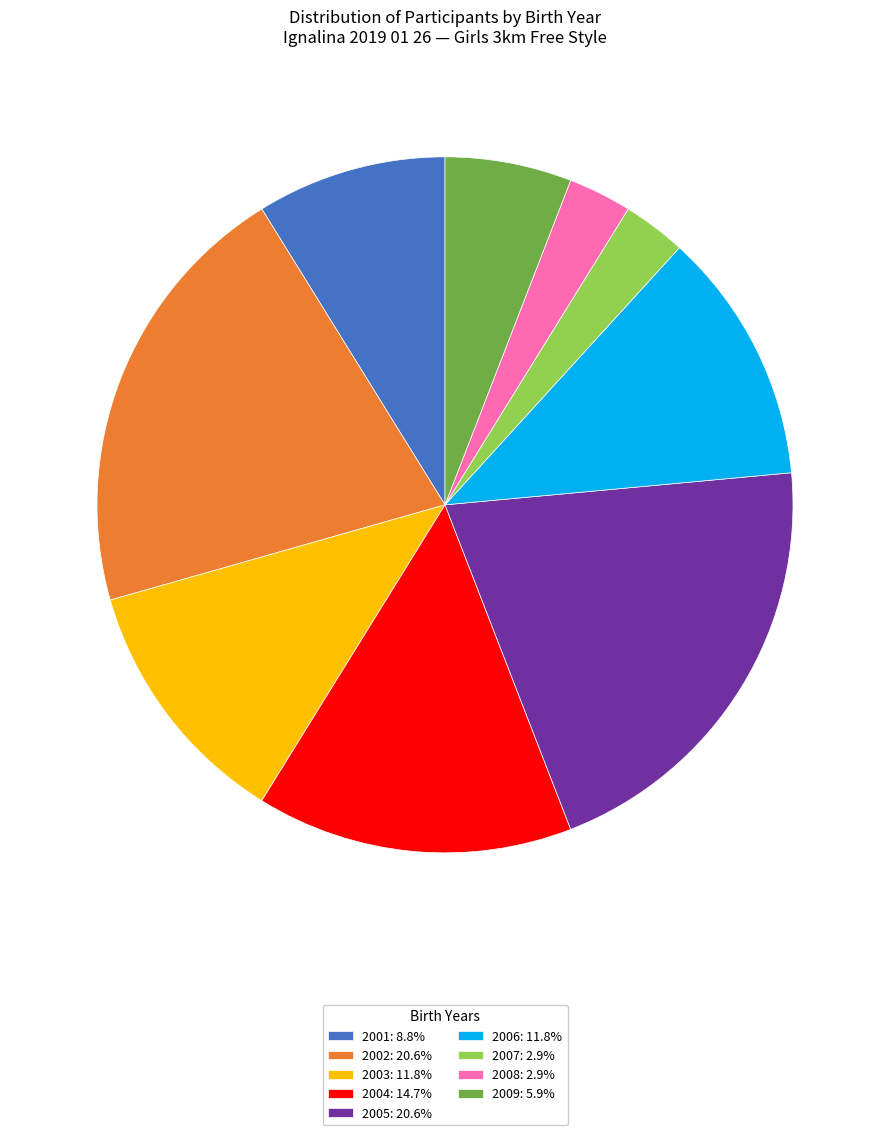

Is there a majority slice in this chart?

No